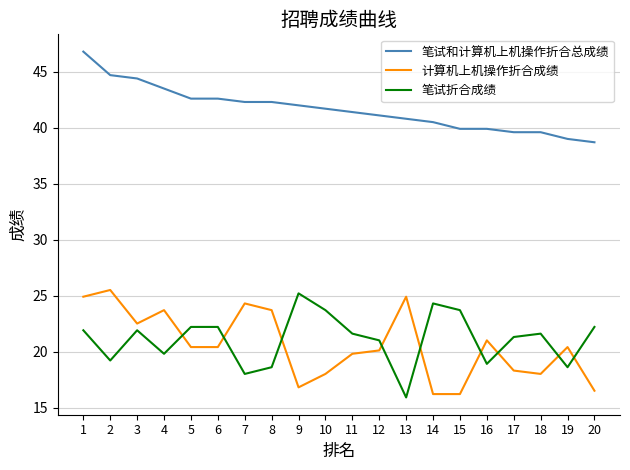

Reading left to right, extract all data points from this chart.

笔试和计算机上机操作折合总成绩: 1=46.8	2=44.7	3=44.4	4=43.5	5=42.6	6=42.6	7=42.3	8=42.3	9=42.0	10=41.7	11=41.4	12=41.1	13=40.8	14=40.5	15=39.9	16=39.9	17=39.6	18=39.6	19=39.0	20=38.7
计算机上机操作折合成绩: 1=24.9	2=25.5	3=22.5	4=23.7	5=20.4	6=20.4	7=24.3	8=23.7	9=16.8	10=18.0	11=19.8	12=20.1	13=24.9	14=16.2	15=16.2	16=21.0	17=18.3	18=18.0	19=20.4	20=16.5
笔试折合成绩: 1=21.9	2=19.2	3=21.9	4=19.8	5=22.2	6=22.2	7=18.0	8=18.6	9=25.2	10=23.7	11=21.6	12=21.0	13=15.9	14=24.3	15=23.7	16=18.9	17=21.3	18=21.6	19=18.6	20=22.2